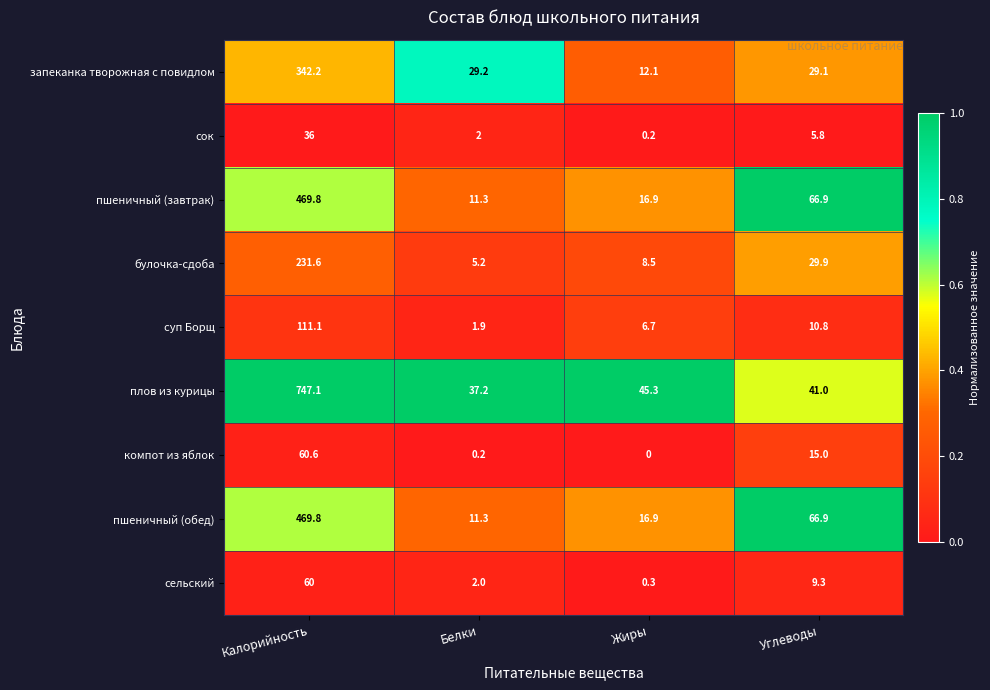

Count the number of categories in the chart.

4